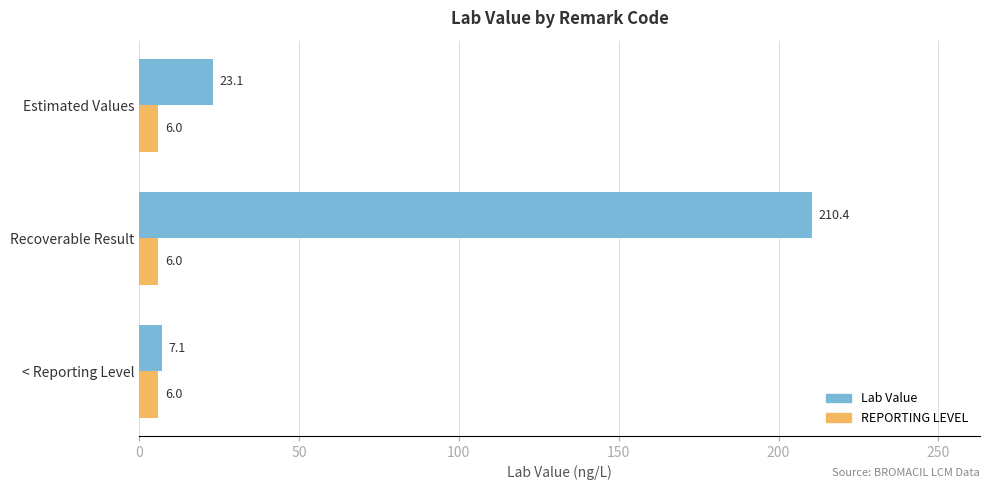

At which category is the sum across all series the highest?

Recoverable Result